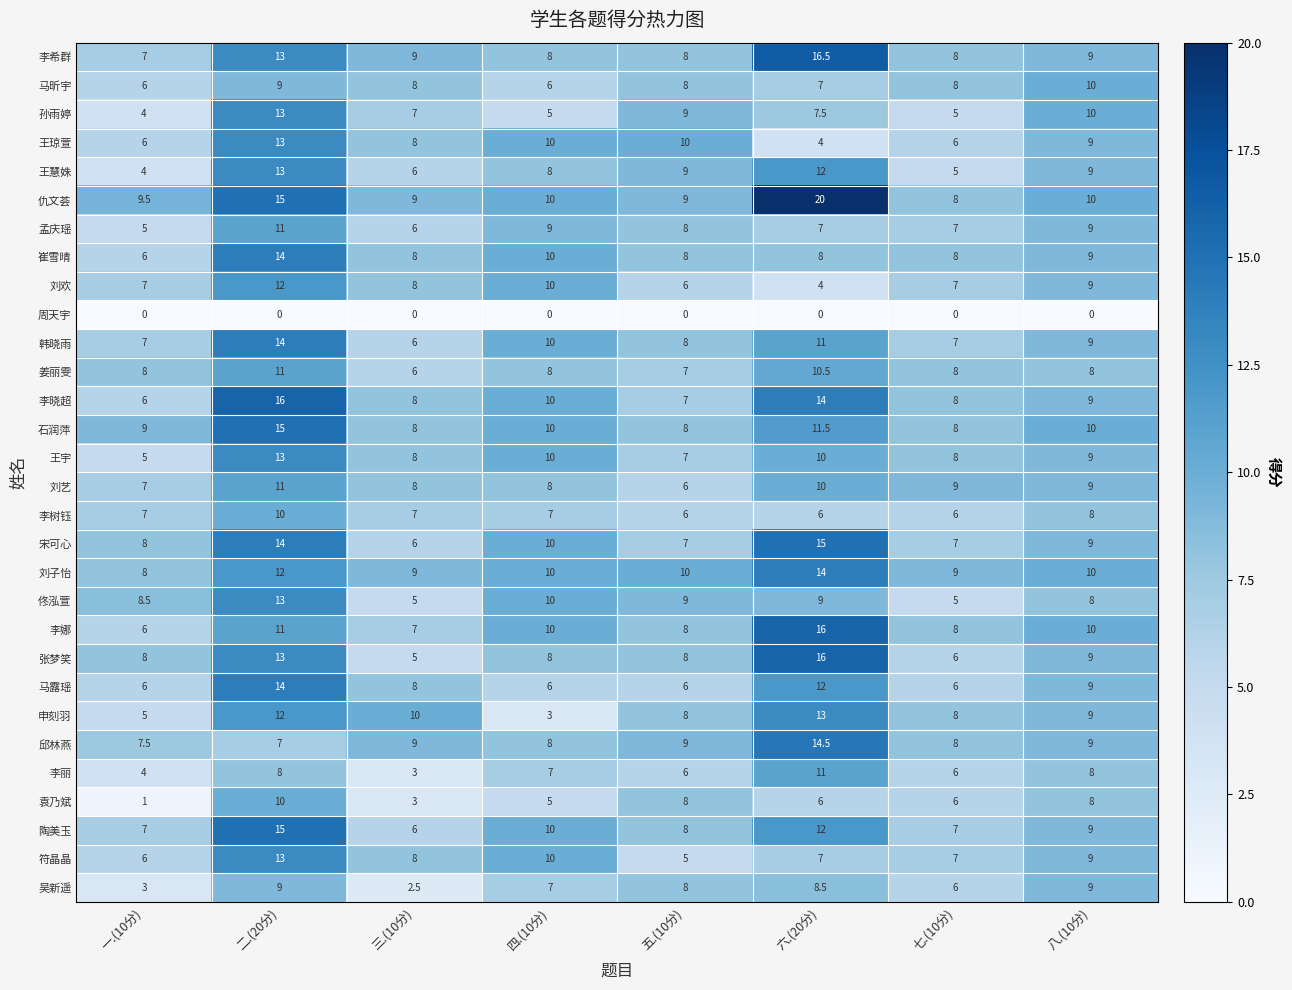

What is the minimum value for 石润萍?

8.0